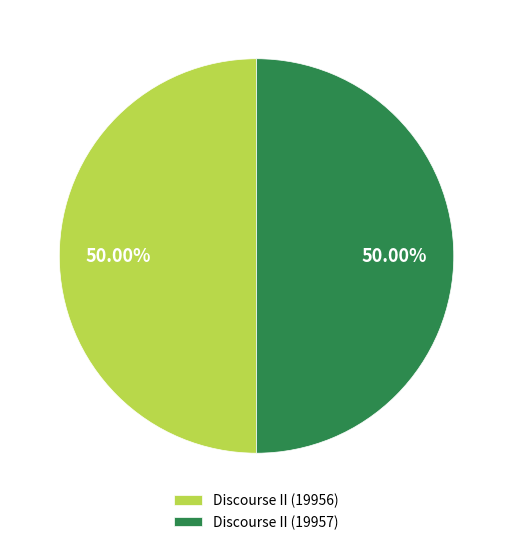

Approximately how many times larger is the value at Discourse II (19957) compared to Discourse II (19956)?

1.0